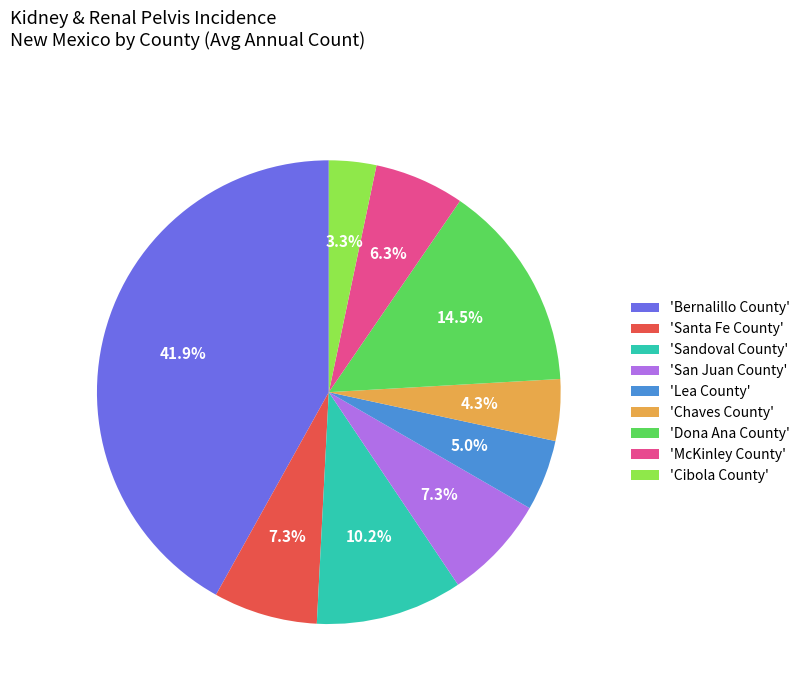

How many slices are in this pie chart?

9